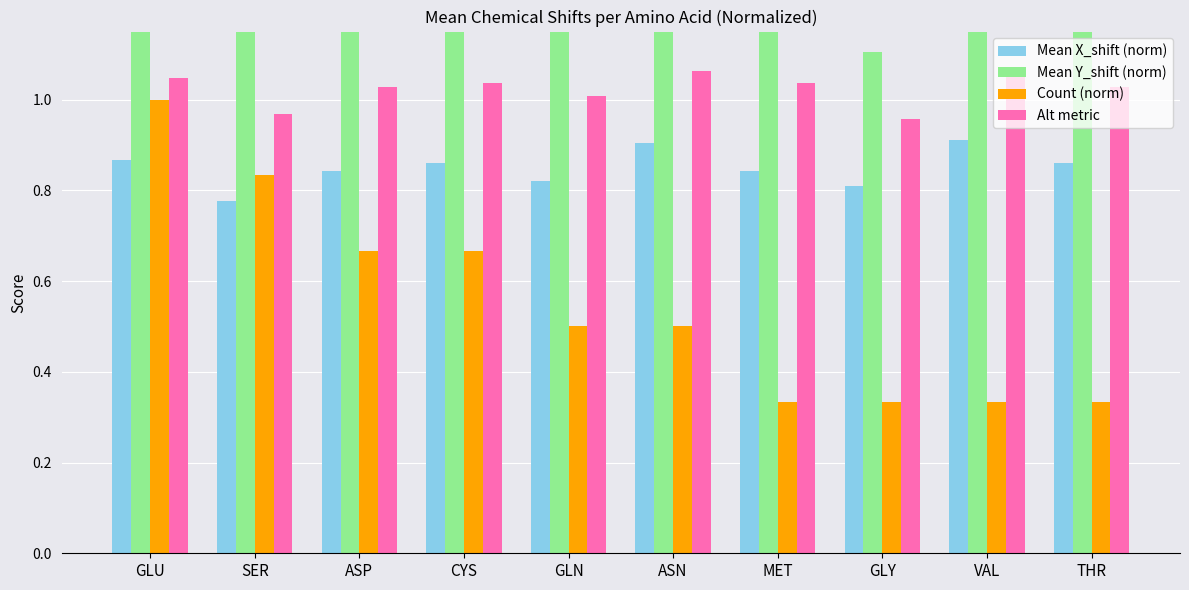

Which label corresponds to the largest value in the chart?

GLU